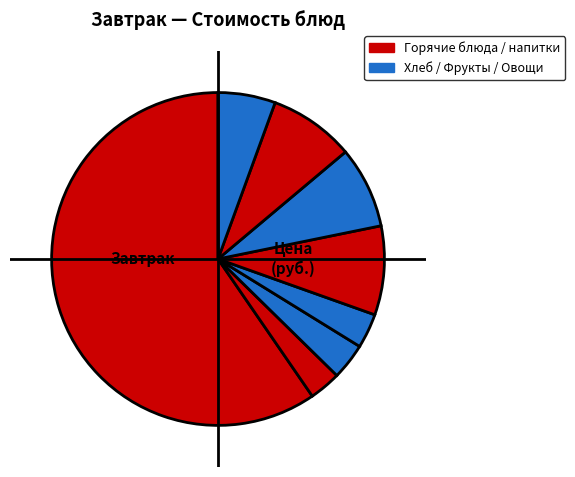

Does any single category account for the majority?

Yes